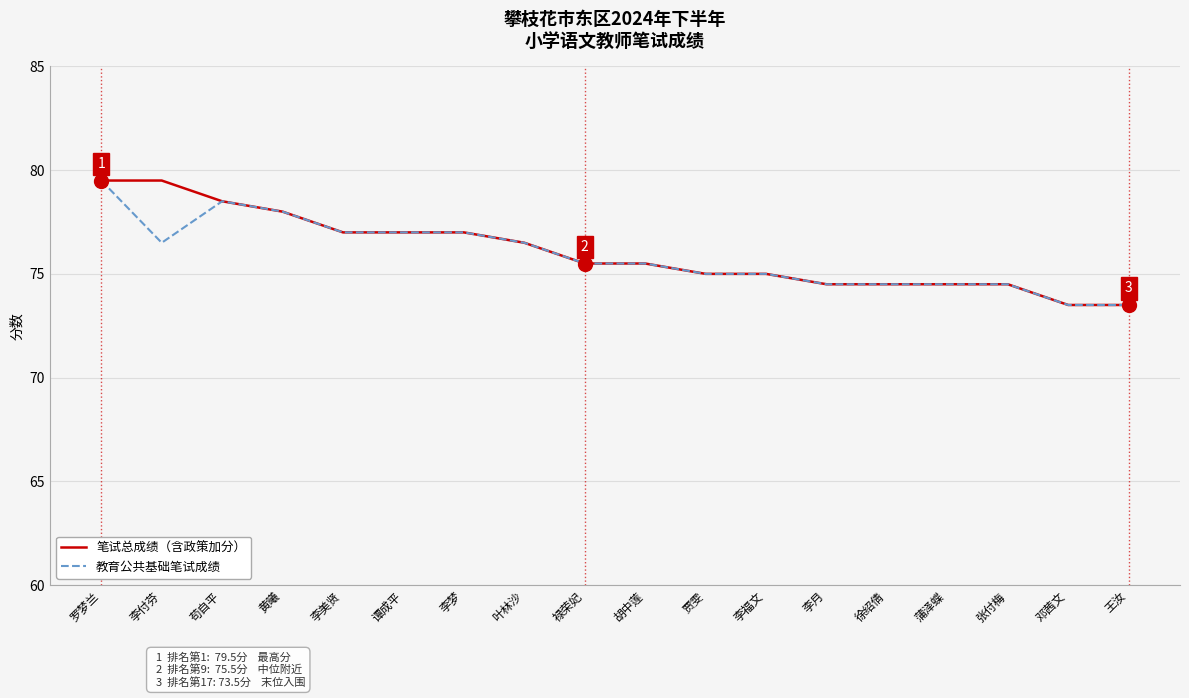

The value of 笔试总成绩（含政策加分） at 罗梦兰 is 79.5. True or false?

True